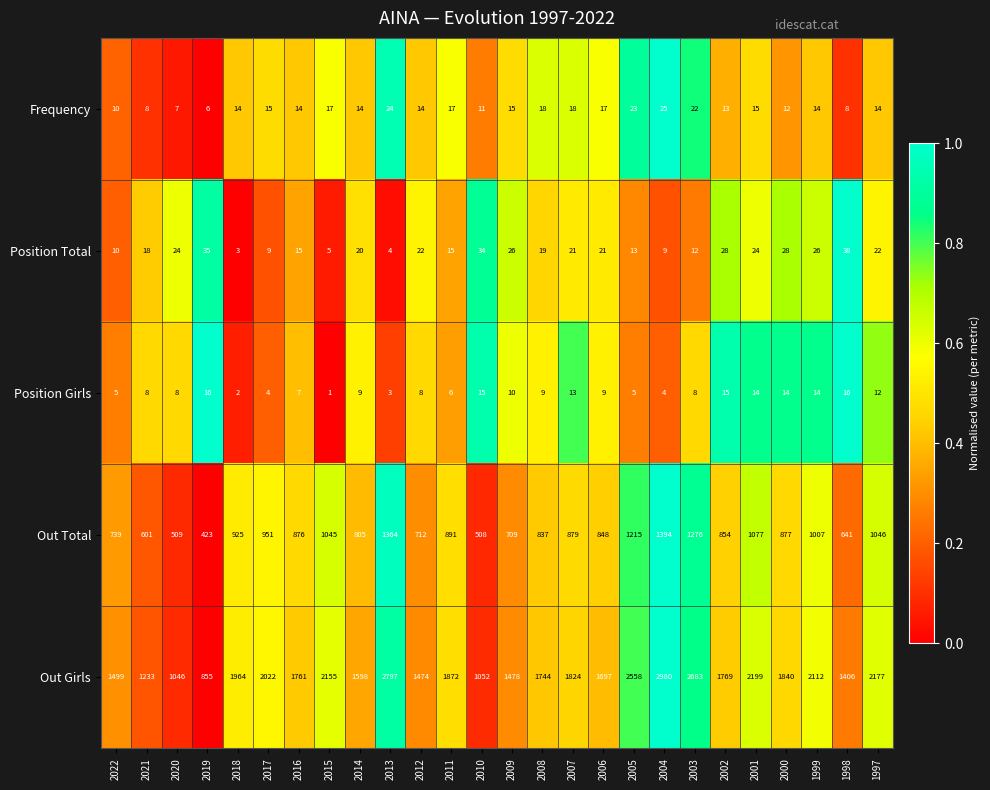

The value of Position Total at 2014 is 20. True or false?

True